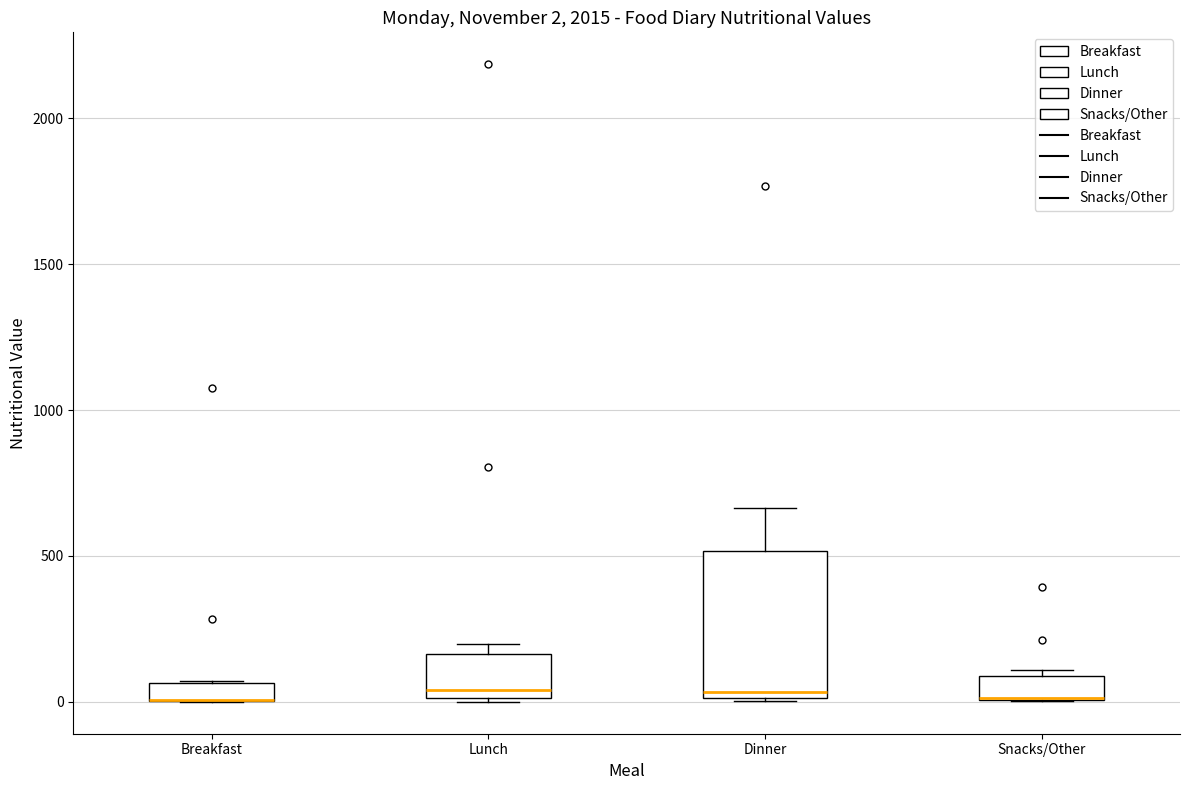

Comparing the boxes themselves (not the whiskers), which one is the tallest?

Dinner